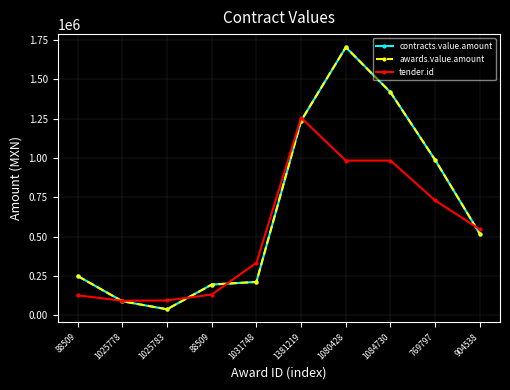

Reading left to right, transcribe all the data shown in this chart.

contracts.value.amount: 250600.0	90000.0	39024.0	195900.0	212932.0	1236460.0	1703970.0	1417575.0	987285.7	517493.6
awards.value.amount: 250600.0	90000.0	39024.0	195900.0	212932.0	1236460.0	1703970.0	1417575.0	987285.7	517493.6
tender.id: 127812.0	92894.0	95191.0	132573.0	334294.0	1255702.0	983724.0	983724.0	730520.0	546464.0